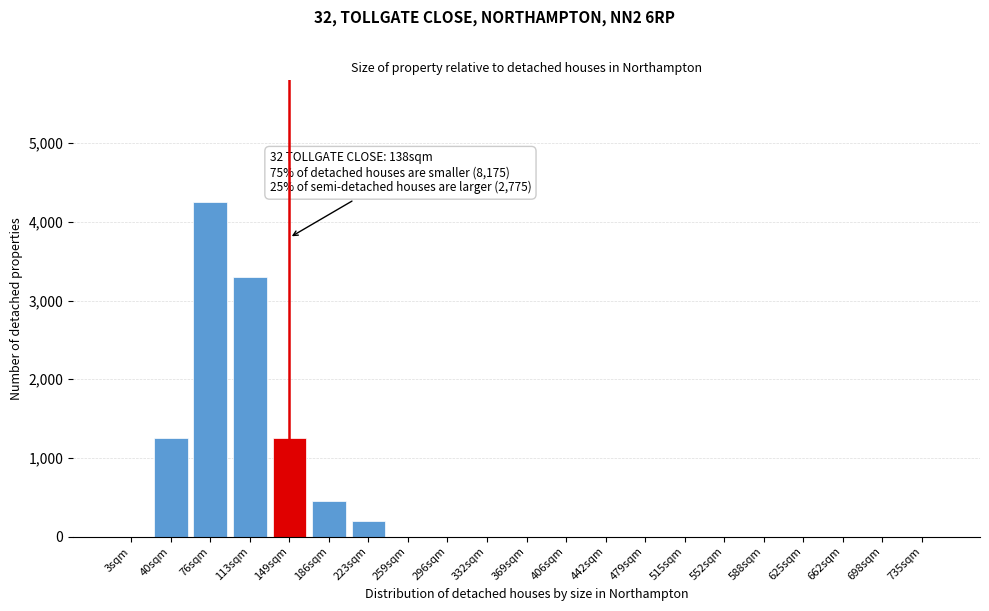

What is the sum of all values?

10700